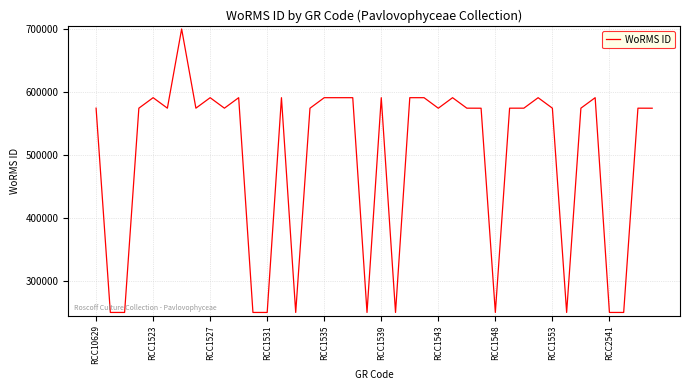

What is the difference between the maximum and minimum values?

449891